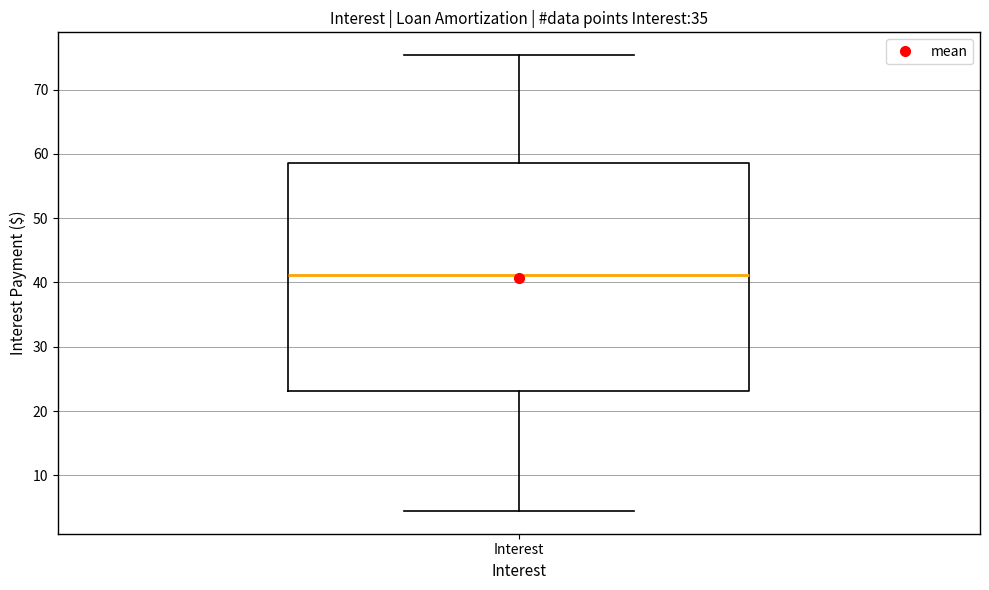

Read this box plot against the y-axis: the position of the median line, the range covered by the box, and the ends of both whiskers. The values are not printed on the chart, so give them approximately, as read against the axis.

median 41, box 23 to 59, whiskers 4 to 75